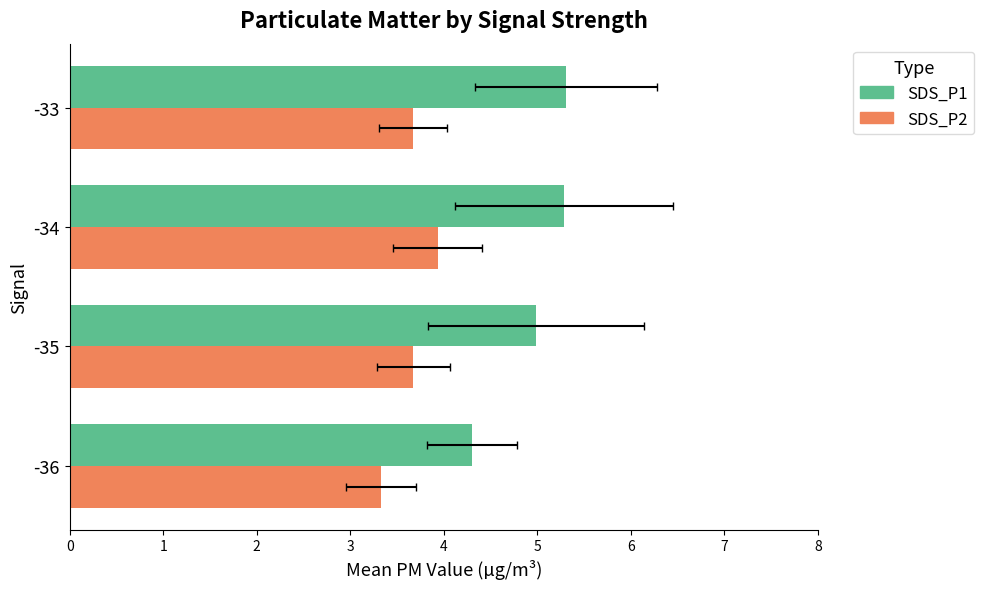

At how many categories does at least one series exceed 4?

4